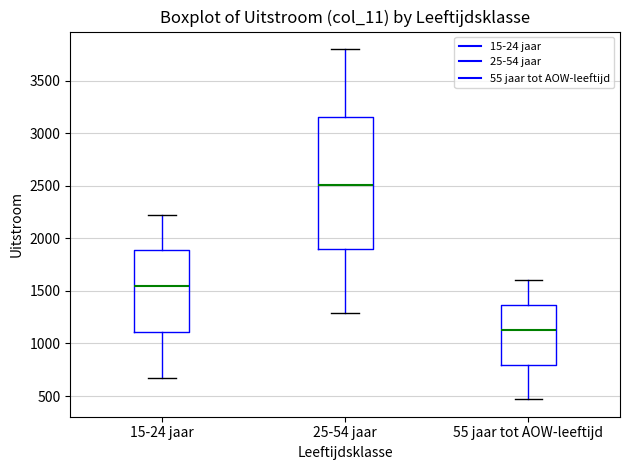

Reading left to right, transcribe this box plot: for each box, give where its median line is, the range the box spans, and where its two whiskers end, as read against the y-axis. The values are not printed on the chart, so give them approximately, as read against the axis.

15-24 jaar: median 1550, box 1100 to 1900, whiskers 650 to 2200
25-54 jaar: median 2500, box 1900 to 3150, whiskers 1300 to 3800
55 jaar tot AOW-leeftijd: median 1150, box 800 to 1350, whiskers 450 to 1600